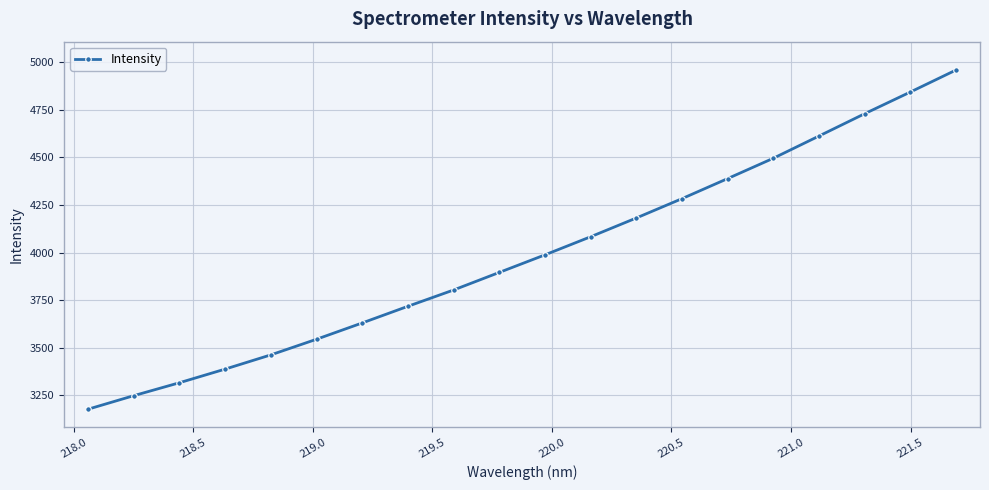

How many lines are shown in the chart?

1